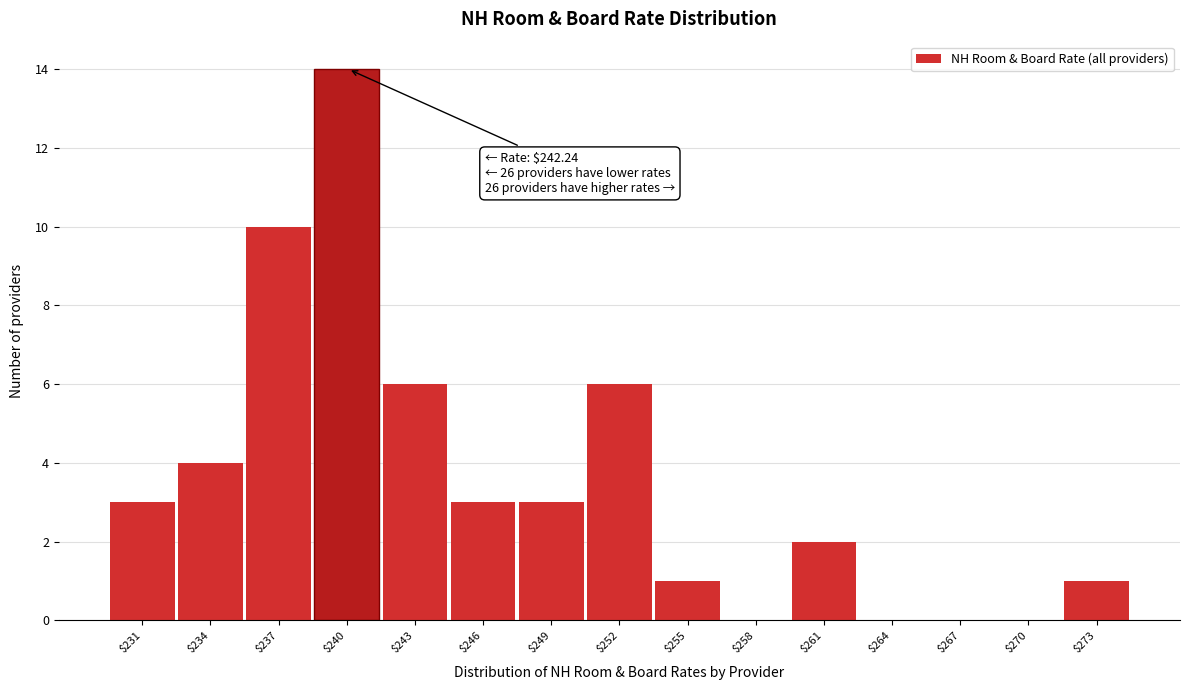

What is the sum of all values?

53